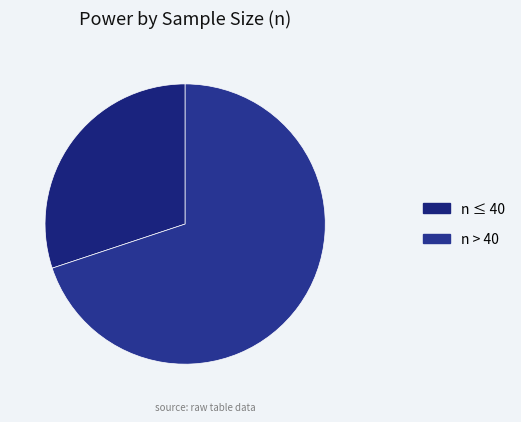

Rank the categories by value from highest to lowest.

n > 40, n ≤ 40